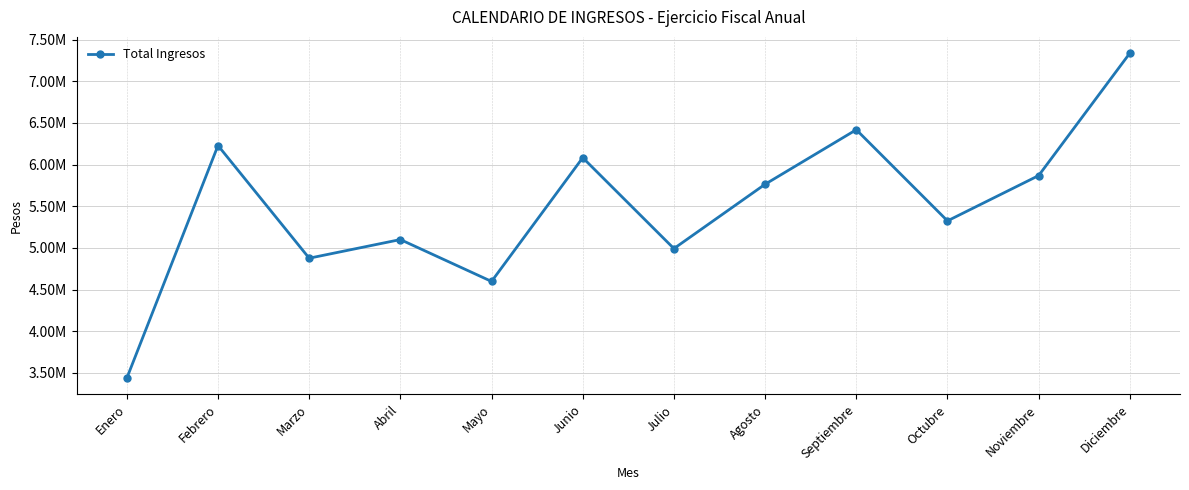

Is this an area chart (filled region under the line)?

No